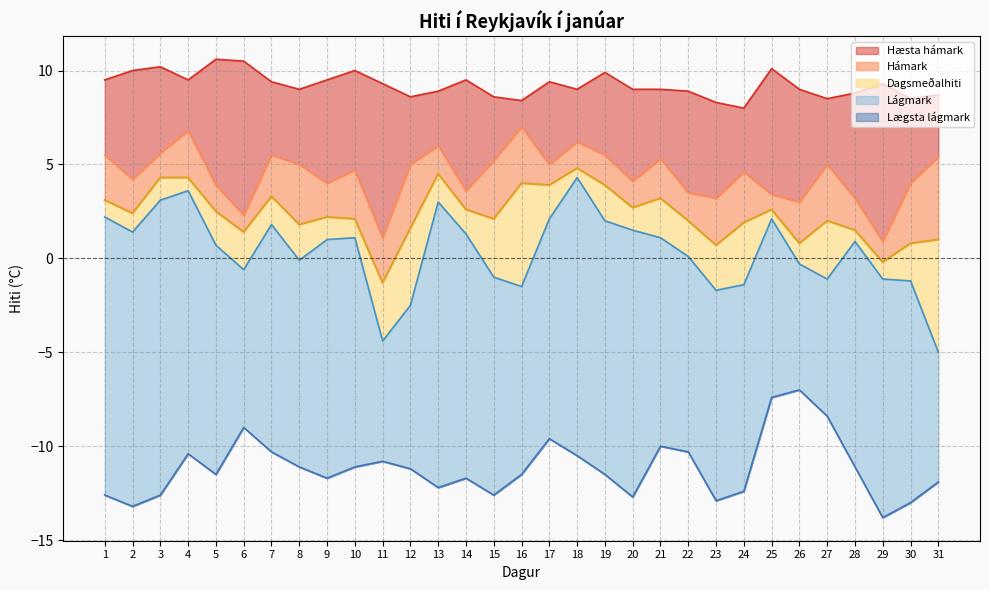

Rank the categories by Lægsta lágmark value from lowest to highest.

29, 2, 30, 23, 20, 1, 3, 15, 24, 13, 31, 9, 14, 5, 16, 19, 12, 8, 10, 28, 11, 18, 4, 7, 22, 21, 17, 6, 27, 25, 26